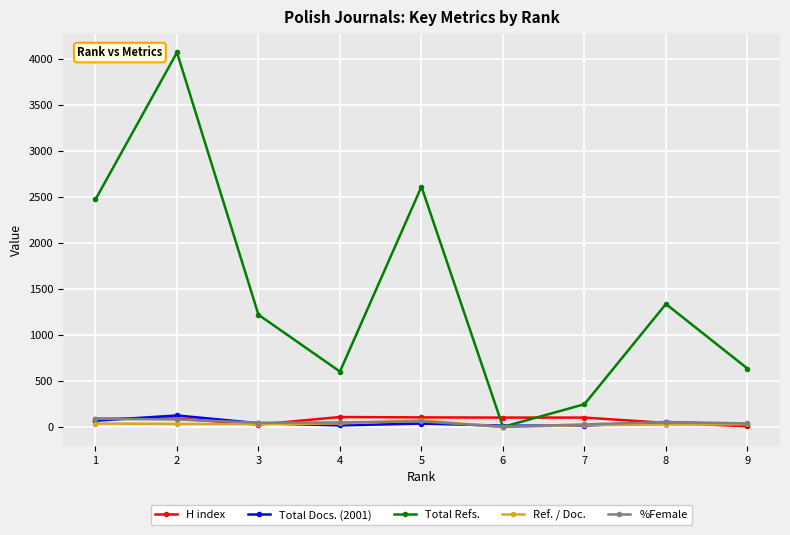

What are all the series names shown in the legend?

H index, Total Docs. (2001), Total Refs., Ref. / Doc., %Female